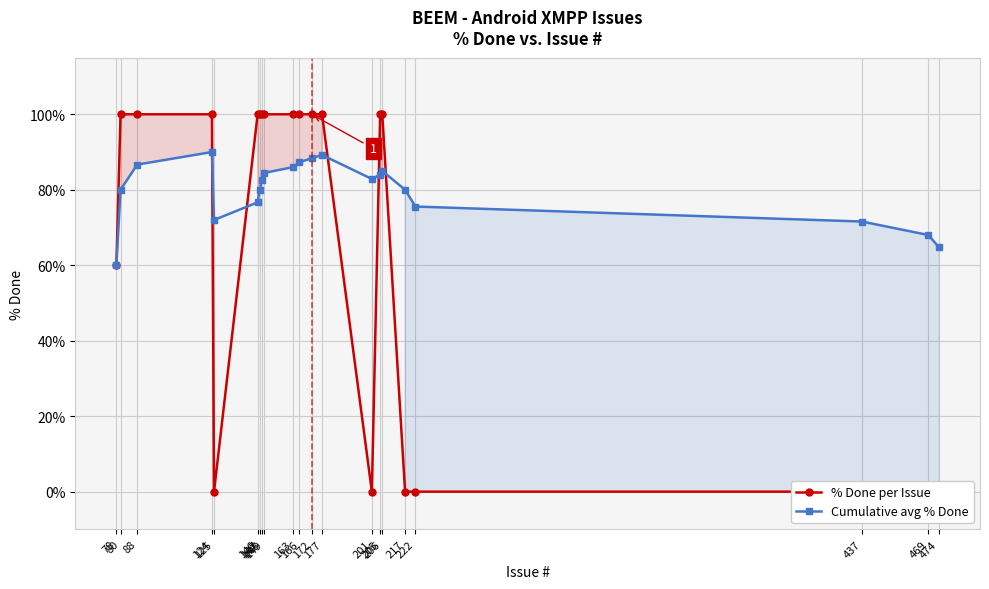

What is the value of the Cumulative avg % Done point at the 14th from the left?

82.9